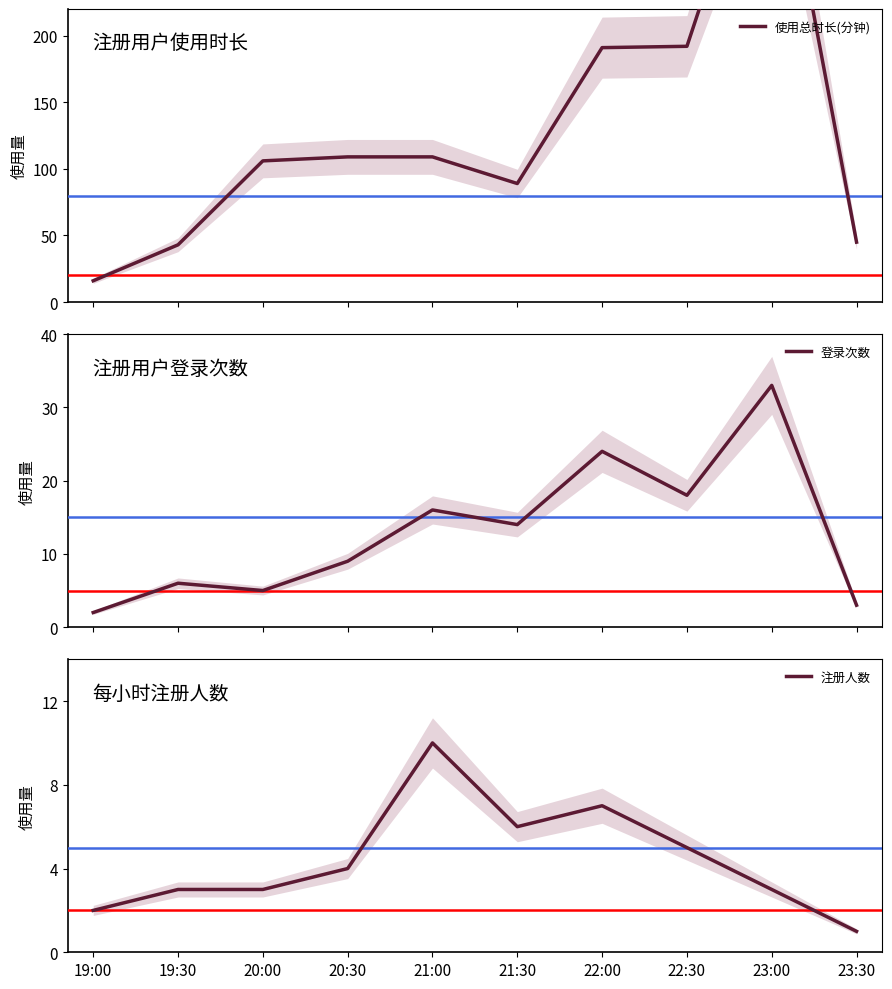

How many interior local peaks does the 使用总时长(分钟) series have?

1